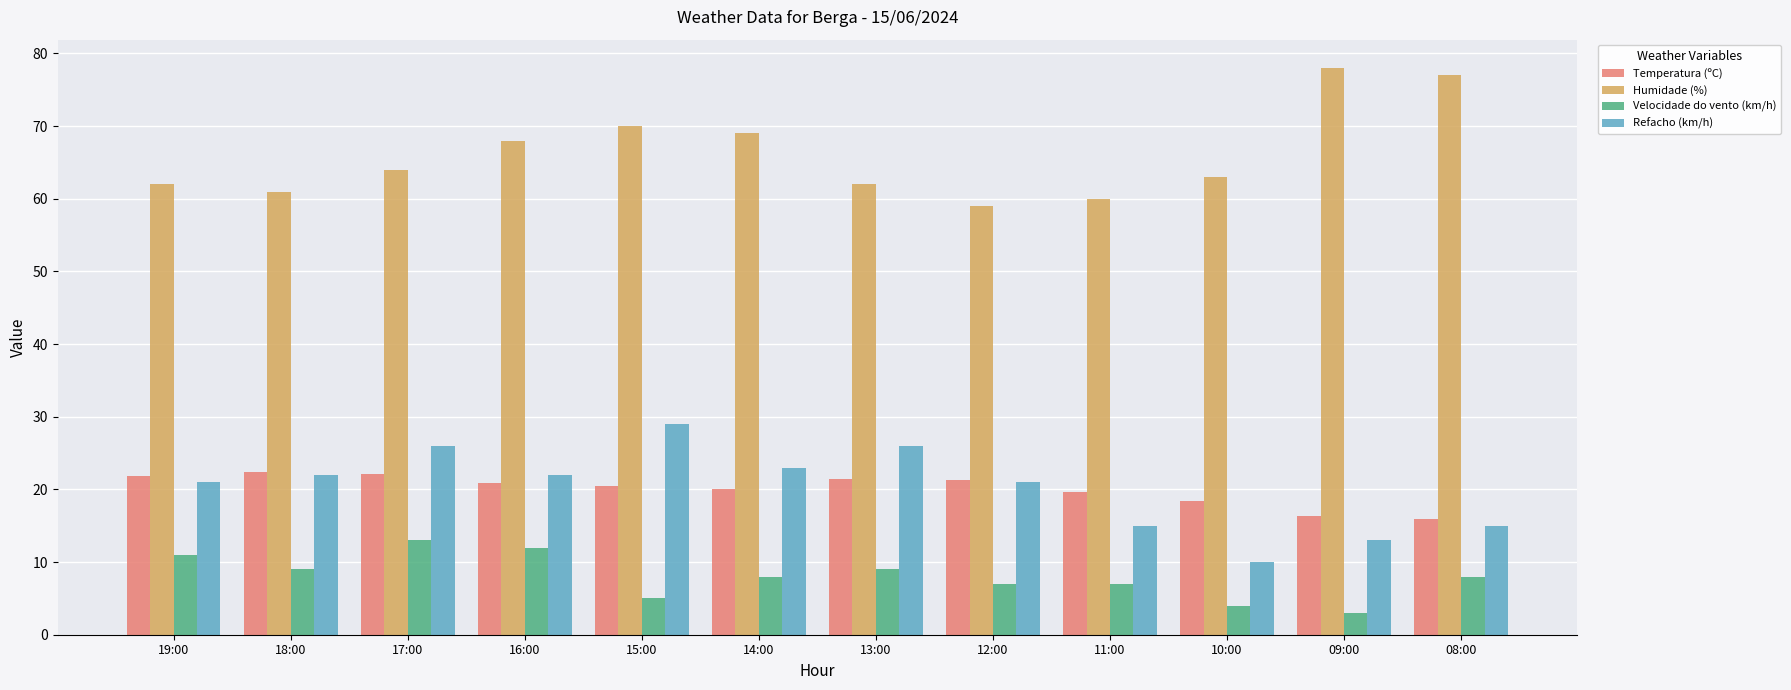

At 10:00, list the series in order from largest to smallest.

Humidade (%), Temperatura (ºC), Refacho (km/h), Velocidade do vento (km/h)